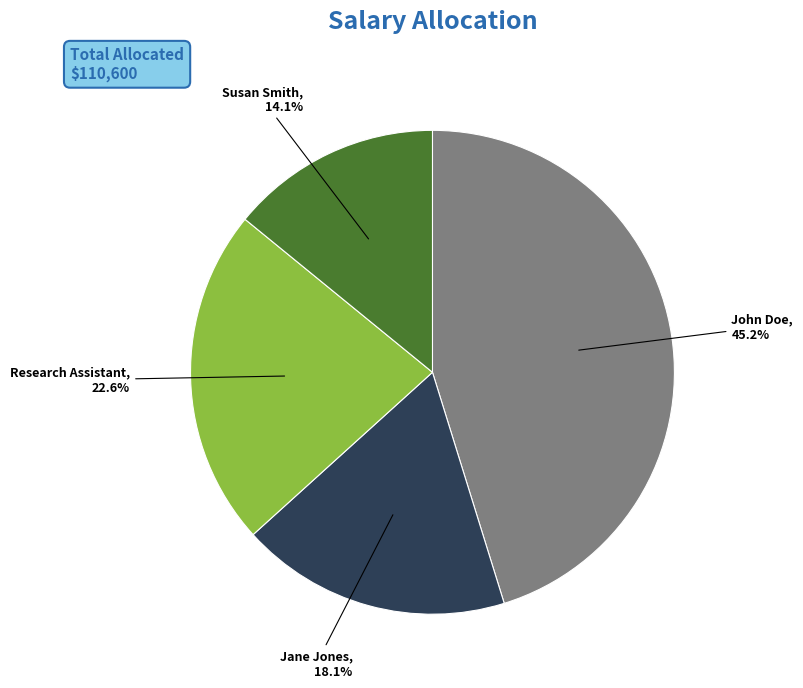

Which category has the biggest portion of the pie?

John Doe